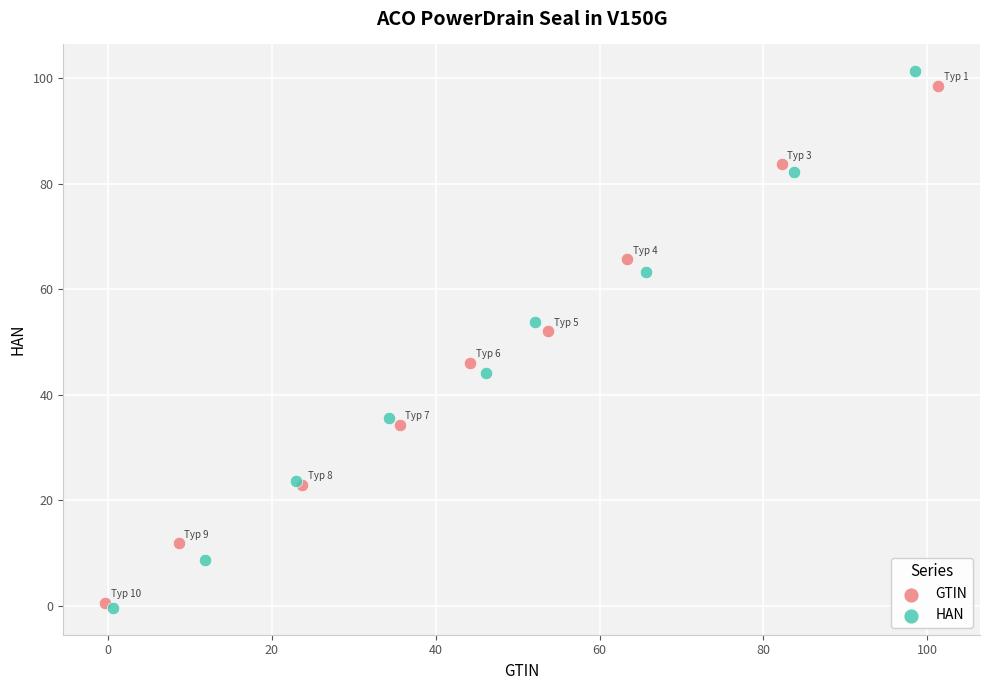

What are all the series names shown in the legend?

GTIN, HAN